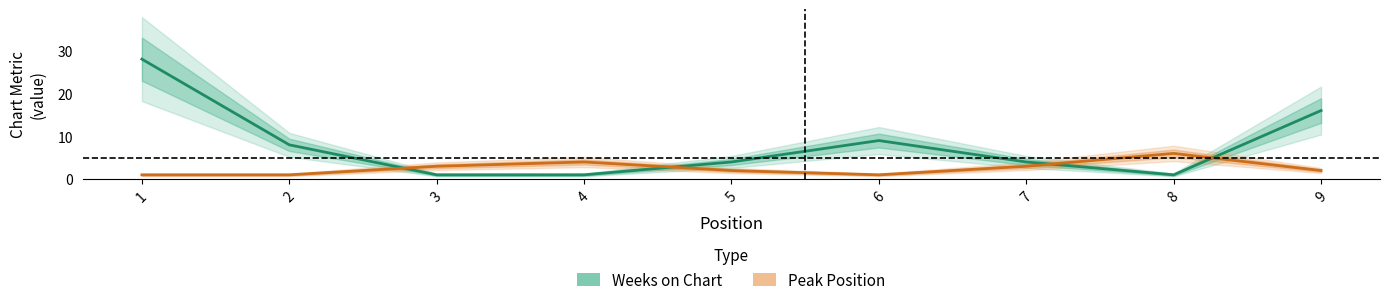

What is the difference between the maximum and minimum values in the Peak Position series?

5